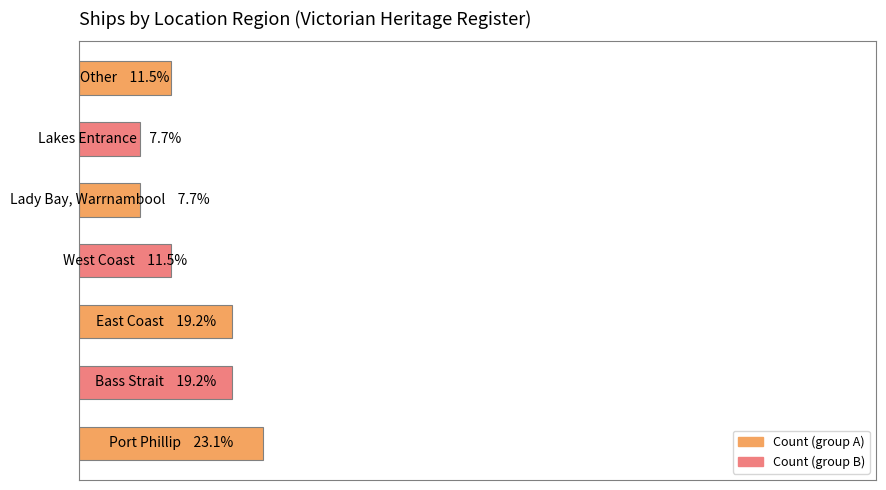

Does the chart contain any negative values?

No